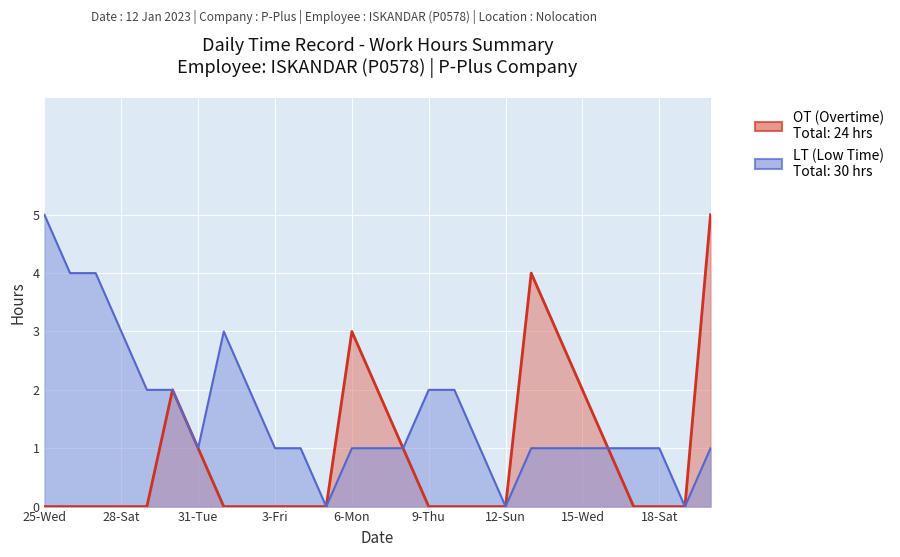

True or false: LT (Low Time) and OT (Overtime) cross at least once.

False